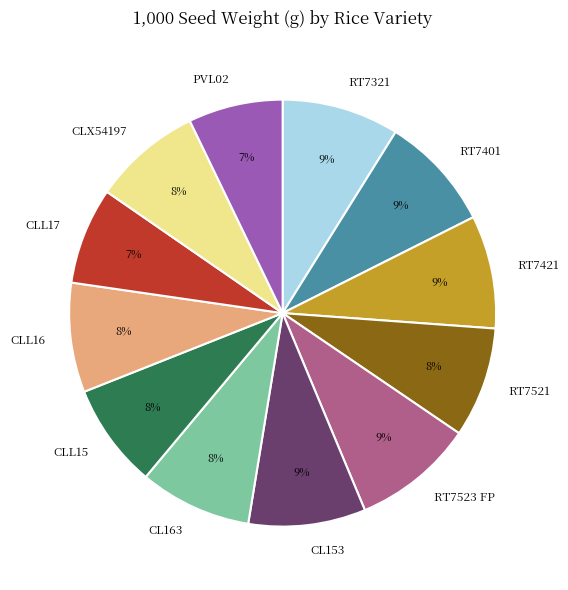

Approximately how many times larger is the value at CL153 compared to RT7321?

1.0